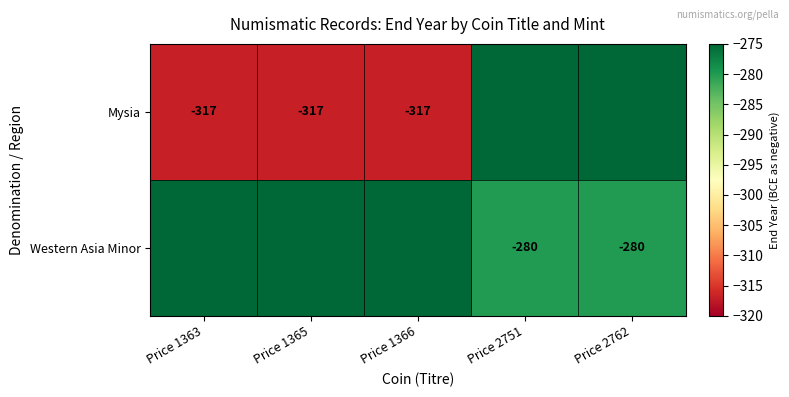

The Mysia series shows -445 at Price 1366. True or false?

False